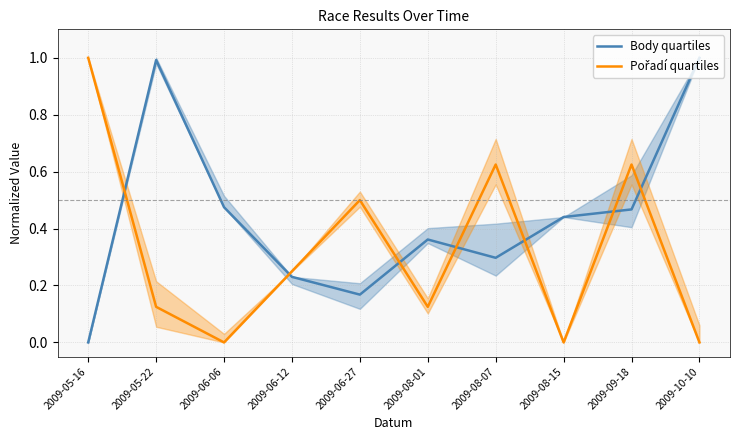

Where is the first local minimum for Body quartiles?

2009-06-27